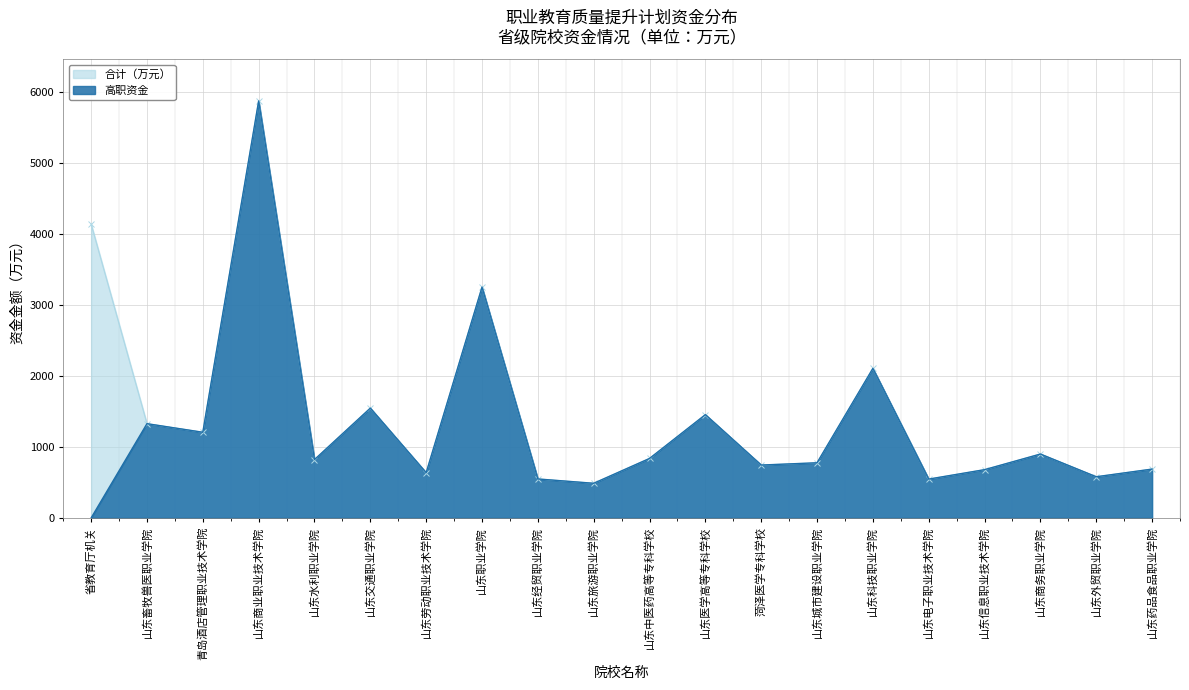

Rank the series at 山东旅游职业学院 from lowest to highest value.

合计（万元）, 高职资金